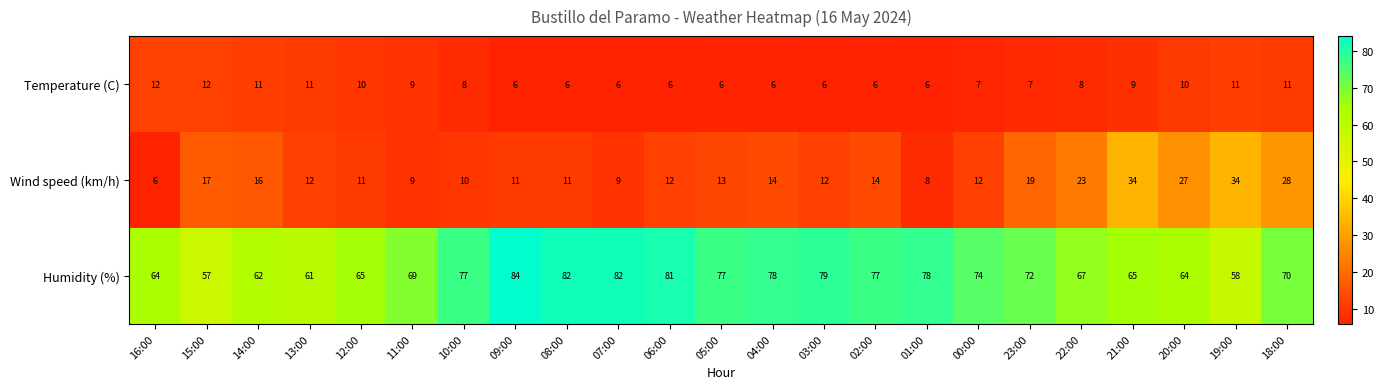

The value of Temperature (C) at 20:00 is 3. True or false?

False